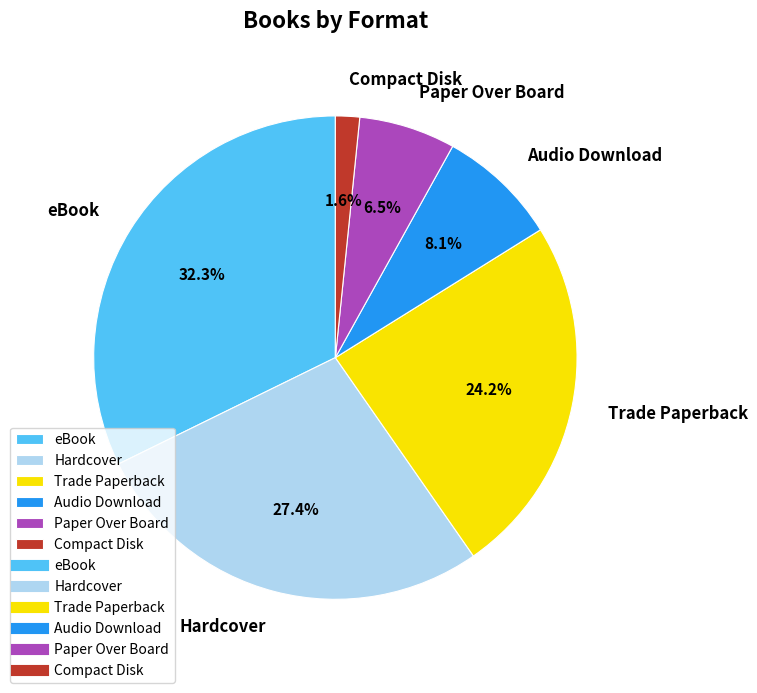

To the nearest percent, what portion does eBook represent?

32%